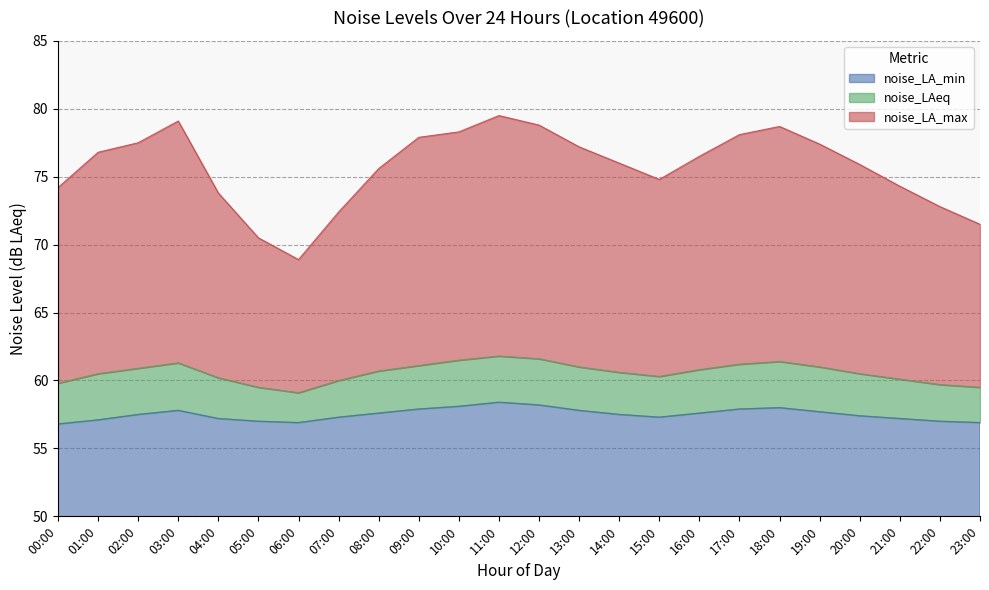

Where does the noise_LA_min series first go above 57?

01:00